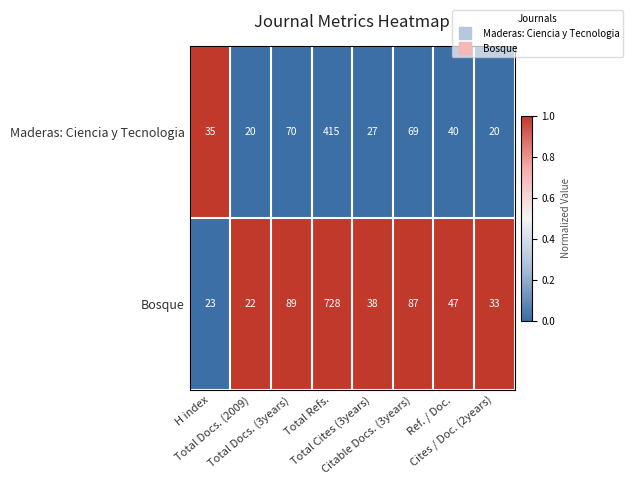

At which category is the sum across all series the highest?

Total Refs.